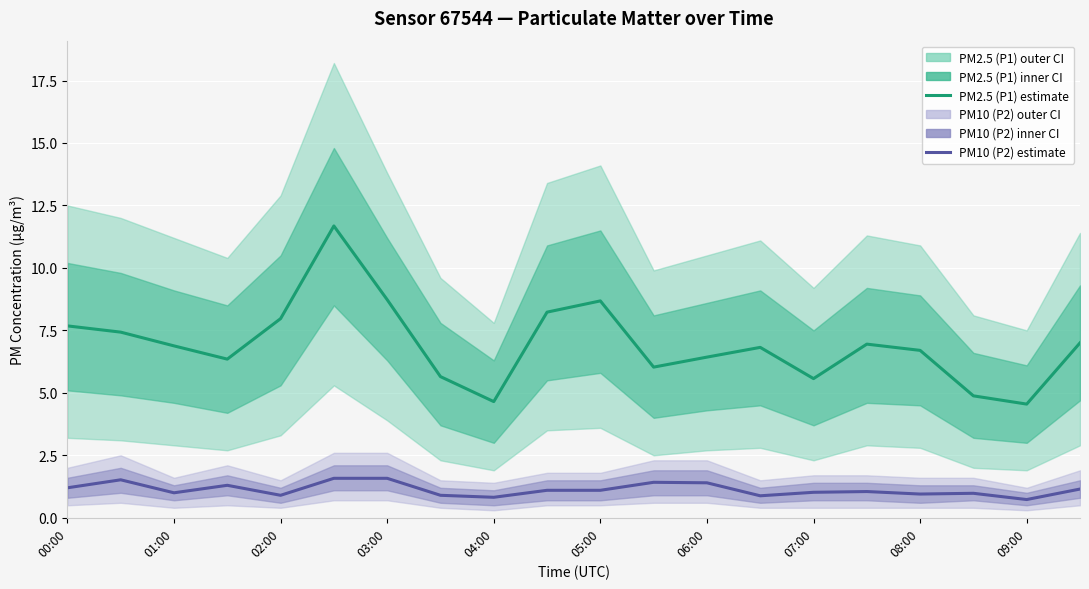

Where does the PM10 (P2) estimate series first go above 1?

00:00